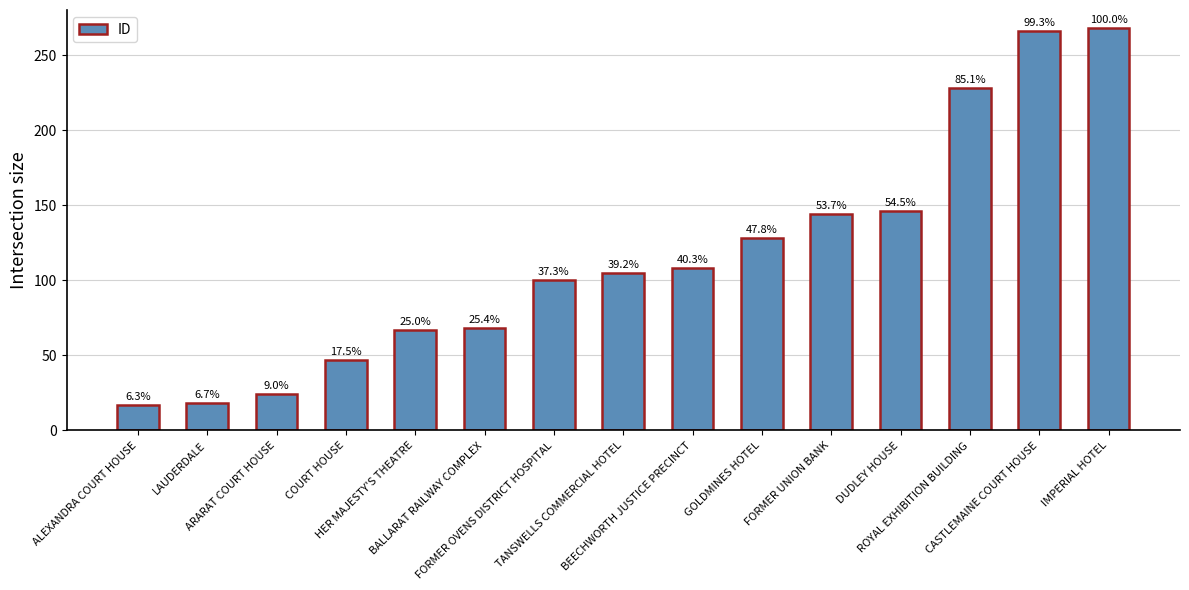

Does the chart contain any negative values?

No